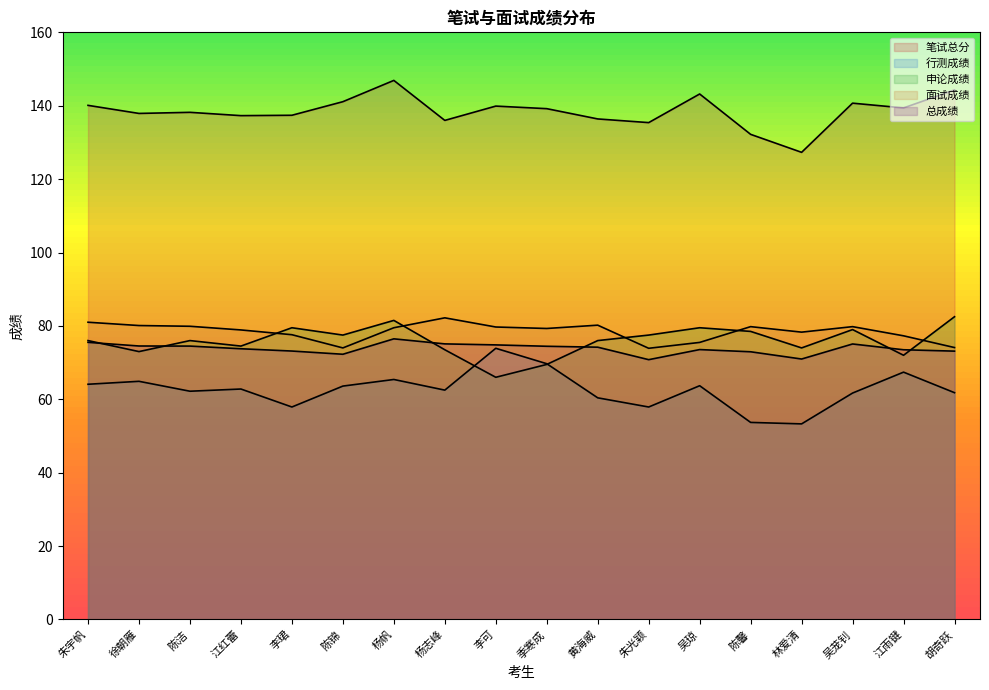

What are all the series names shown in the legend?

笔试总分, 行测成绩, 申论成绩, 面试成绩, 总成绩